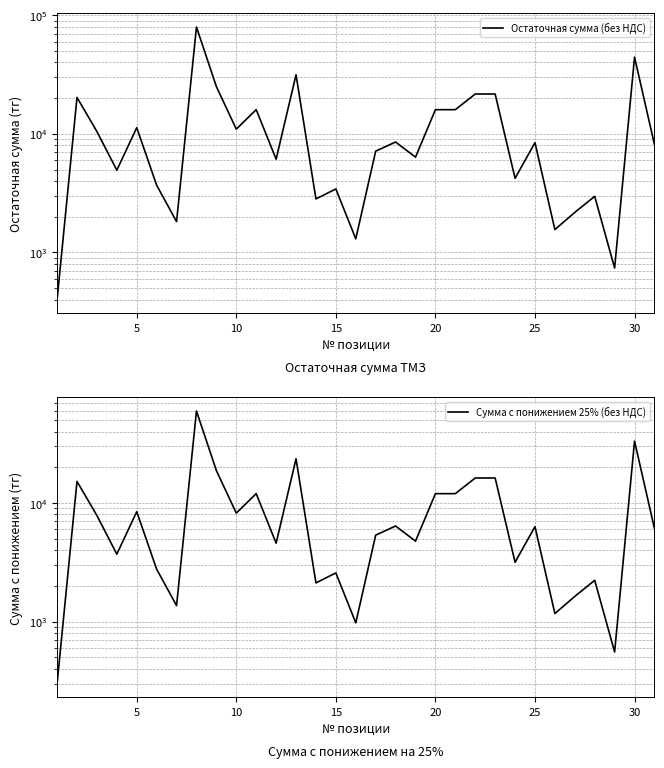

Reading left to right, transcribe all the data shown in this chart.

Остаточная сумма (без НДС): 399.5	20268.0	10449.0	4939.5	11262.0	3688.0	1820.0	79420.0	24992.0	10948.0	15985.5	6109.0	31445.0	2827.7	3430.0	1302.0	7143.0	8532.0	6354.0	15977.5	15978.5	21656.0	21657.0	4219.0	8425.5	1558.5	2176.0	2973.0	739.5	44328.0	8133.0
Сумма с понижением 25% (без НДС): 299.6	15201.0	7836.8	3704.6	8446.5	2766.0	1365.0	59565.0	18744.0	8211.0	11989.1	4581.8	23583.8	2120.8	2572.5	976.5	5357.2	6399.0	4765.5	11983.1	11983.9	16242.0	16242.8	3164.2	6319.1	1168.9	1632.0	2229.8	554.6	33246.0	6099.8